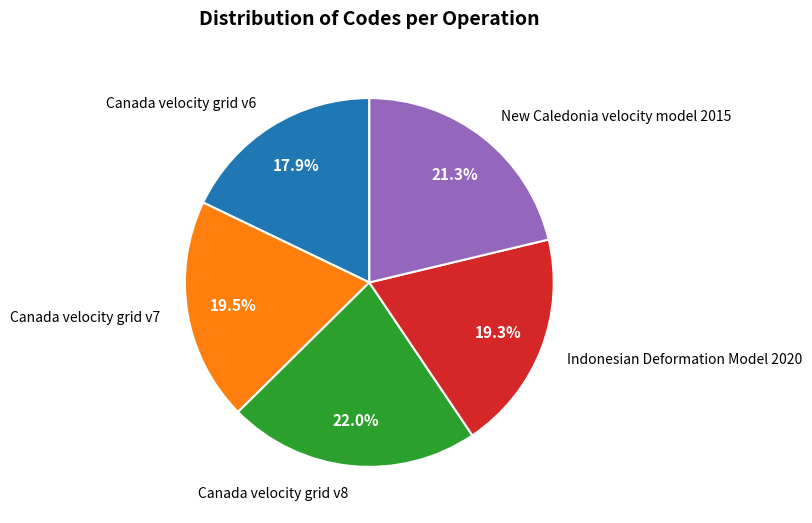

Is it true that Indonesian Deformation Model 2020 is 8% of the pie?

False